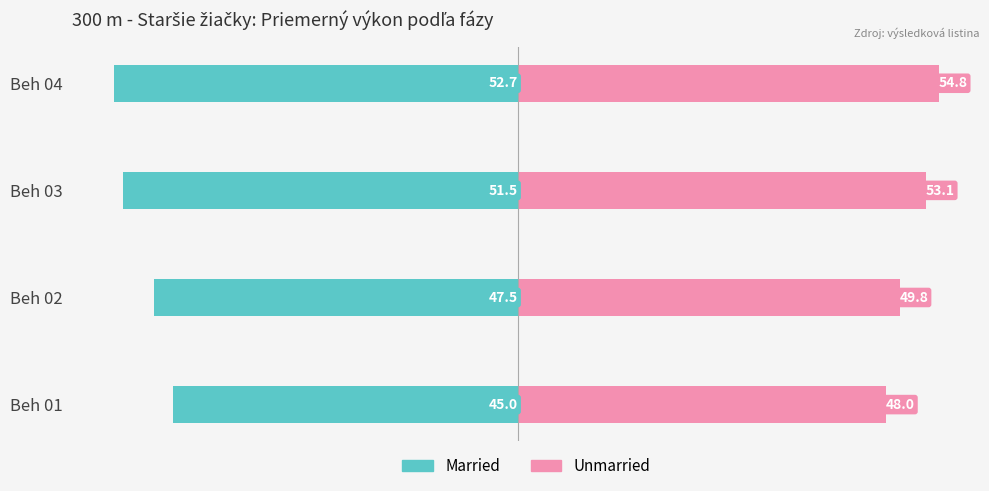

Rank the series by their average value, from highest to lowest.

Unmarried, Married